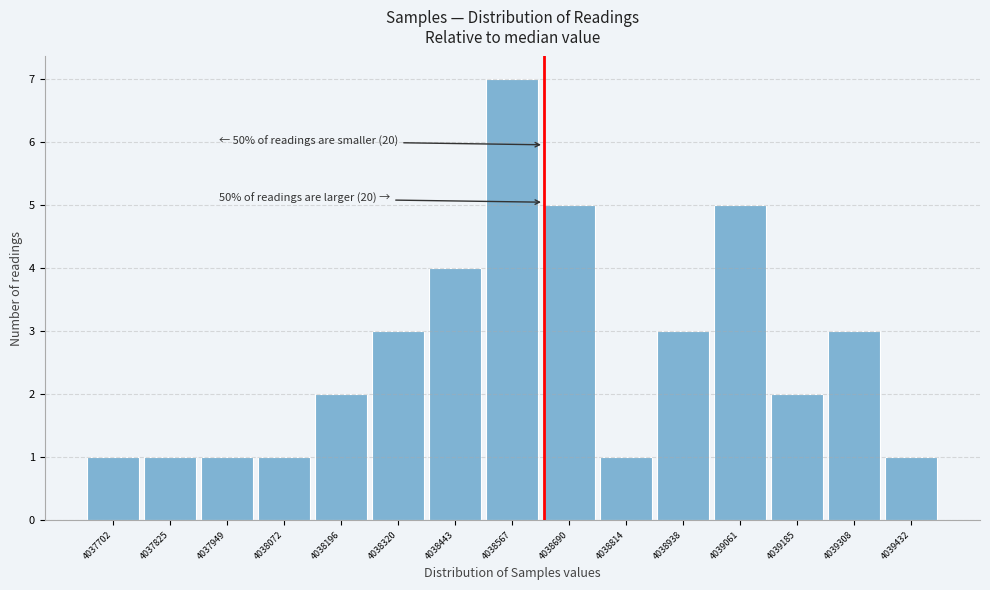

Reading left to right, what are all the values shown in this chart?

1	1	1	1	2	3	4	7	5	1	3	5	2	3	1